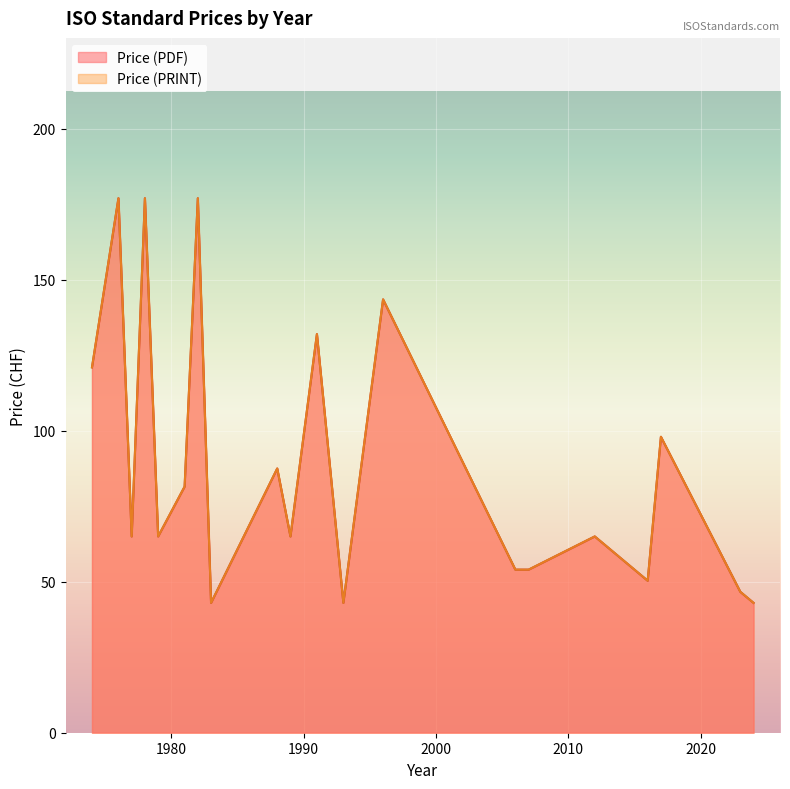

Where does the Price (PRINT) series first go above 65?

1974